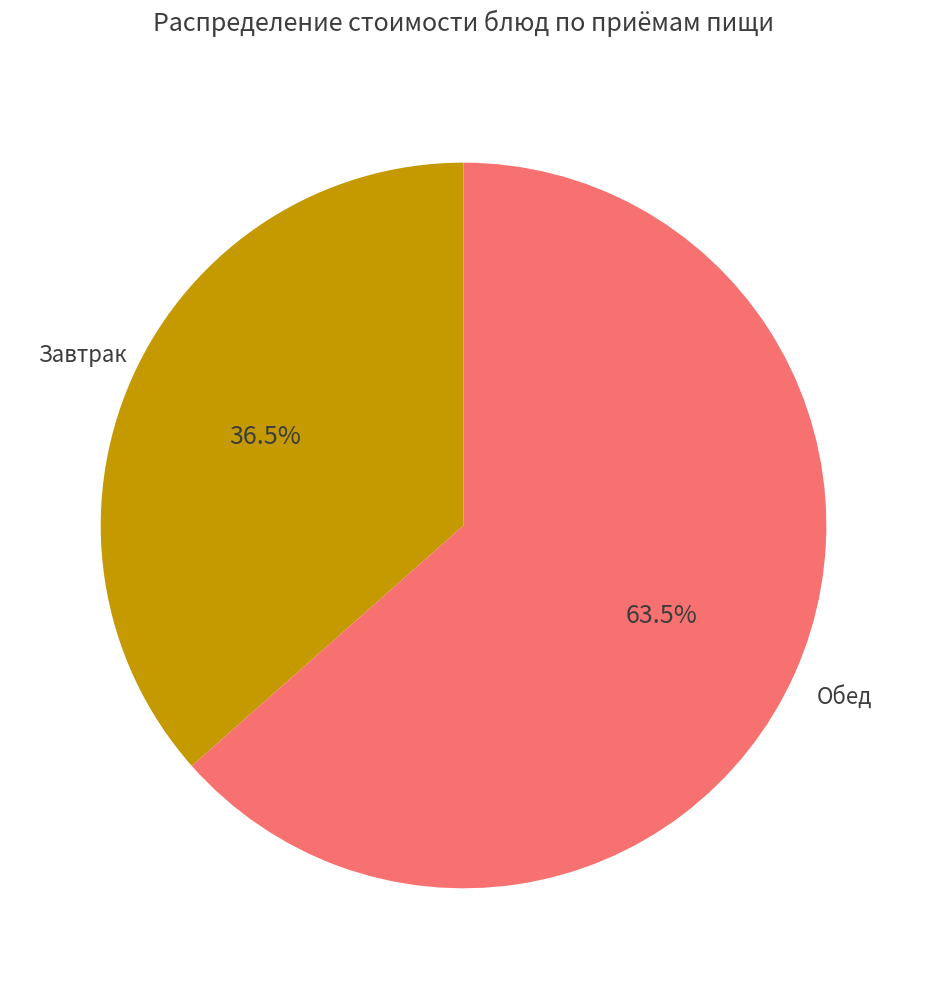

Is there a majority slice in this chart?

Yes